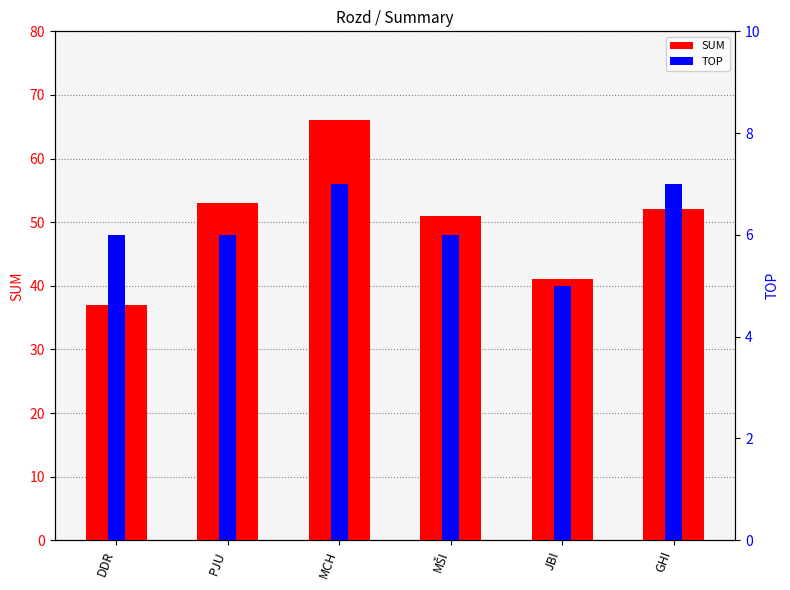

What is the label of the 4th bar from the left?

MŠI